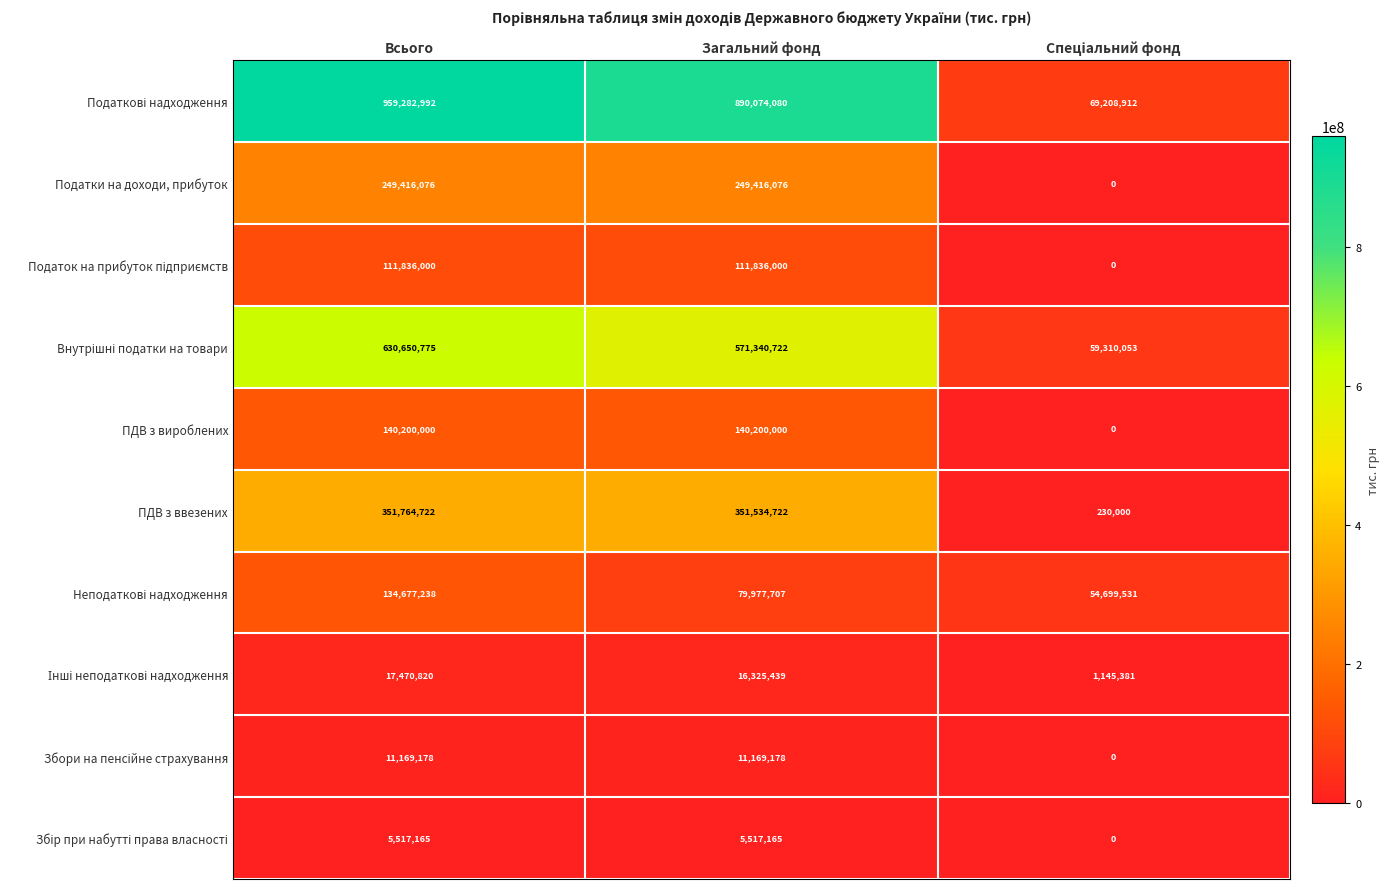

Count the Податки на доходи, прибуток values in the range 0 to 249416076.

3